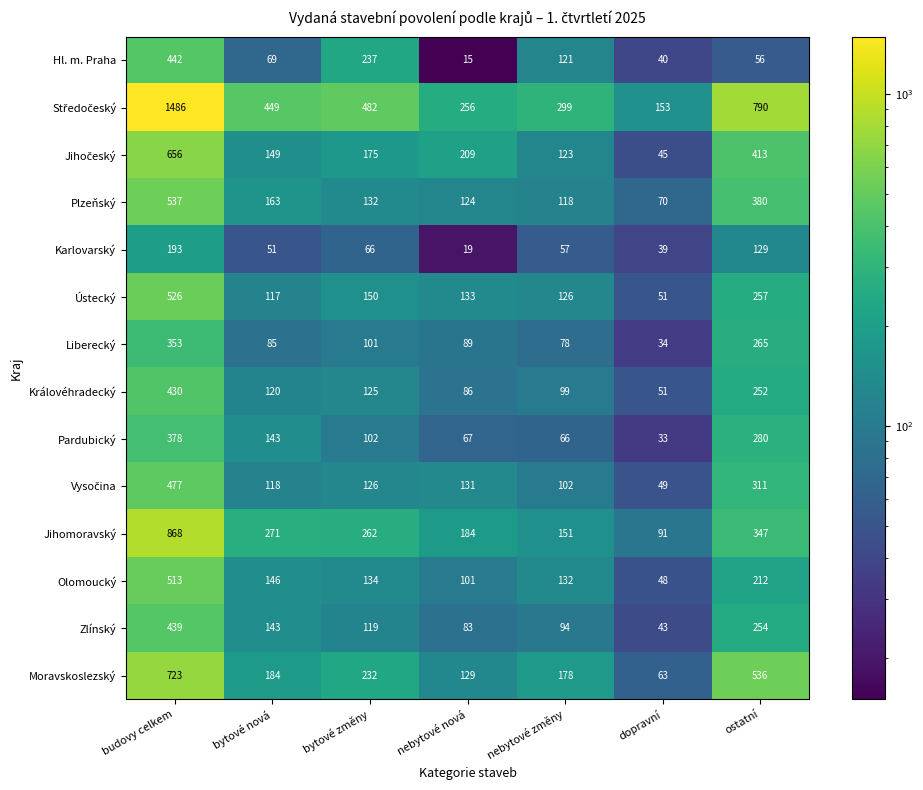

Count the number of categories in the chart.

7